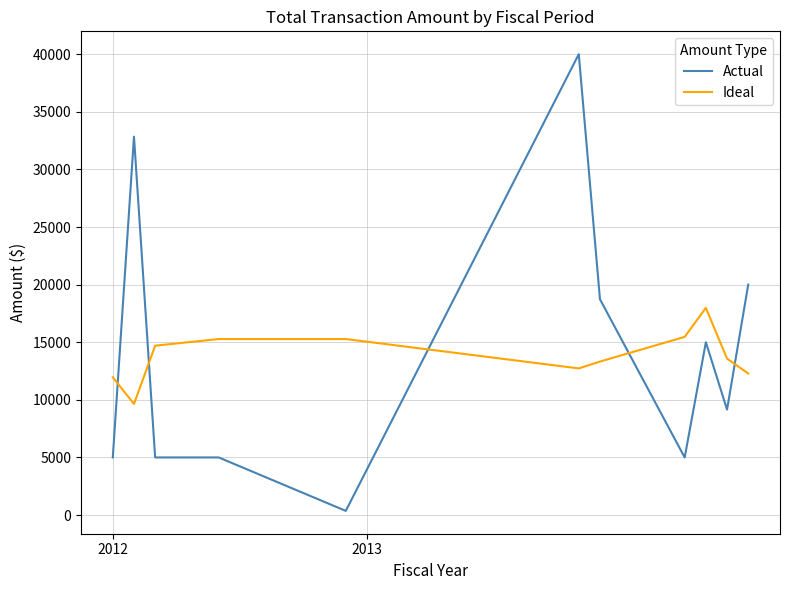

Which series has the widest spread of values?

Actual